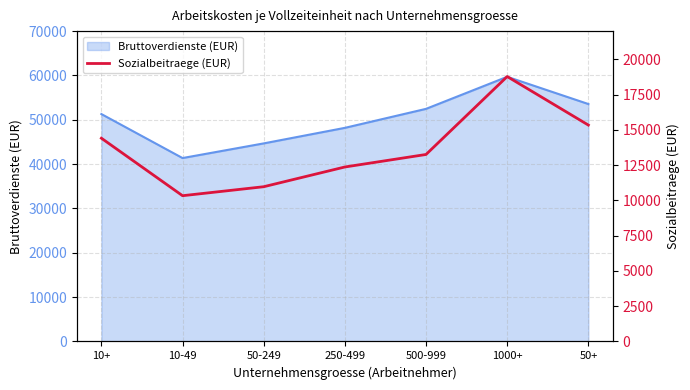

At which label does Bruttoverdienste (EUR) reach its peak?

1000+